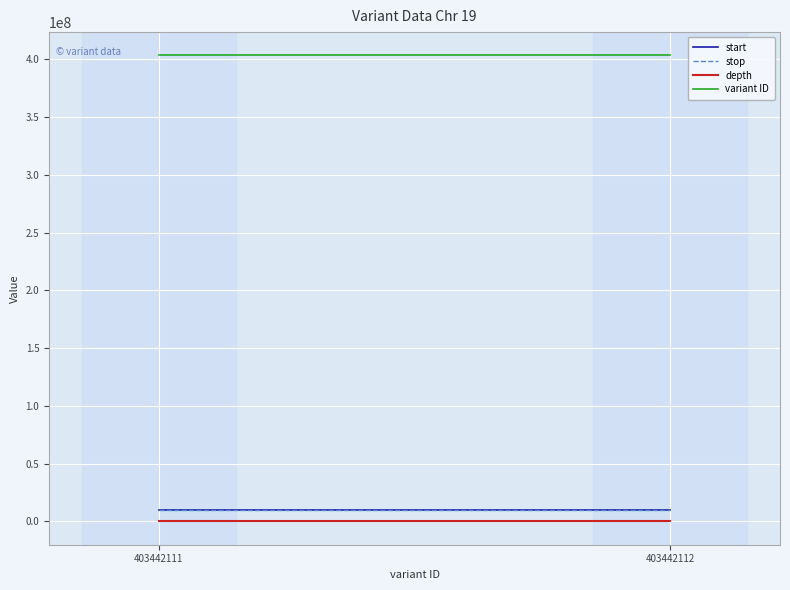

What is the highest value of the stop series?

10236070